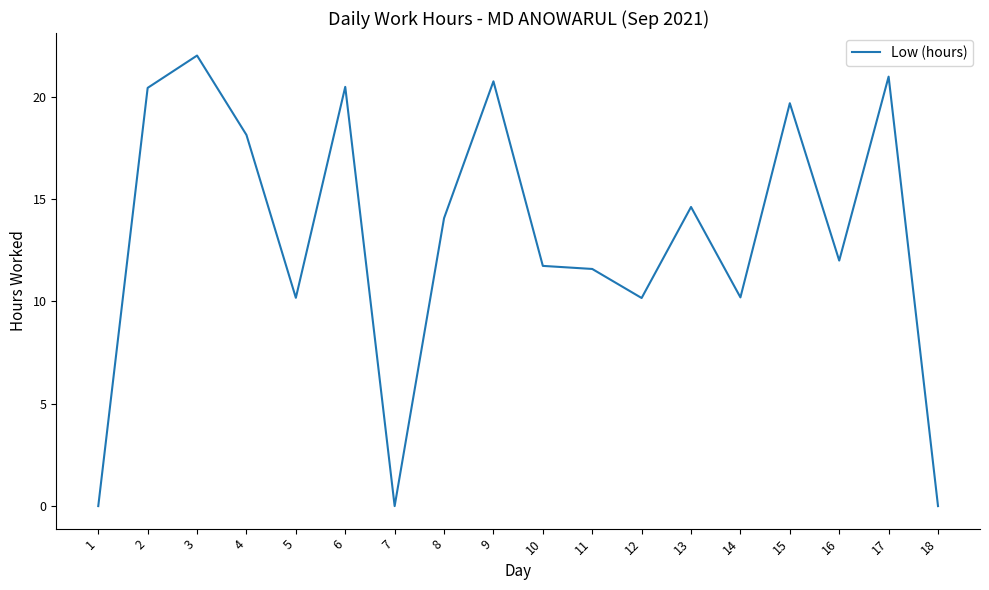

At which category does the chart reach its peak across all series?

3